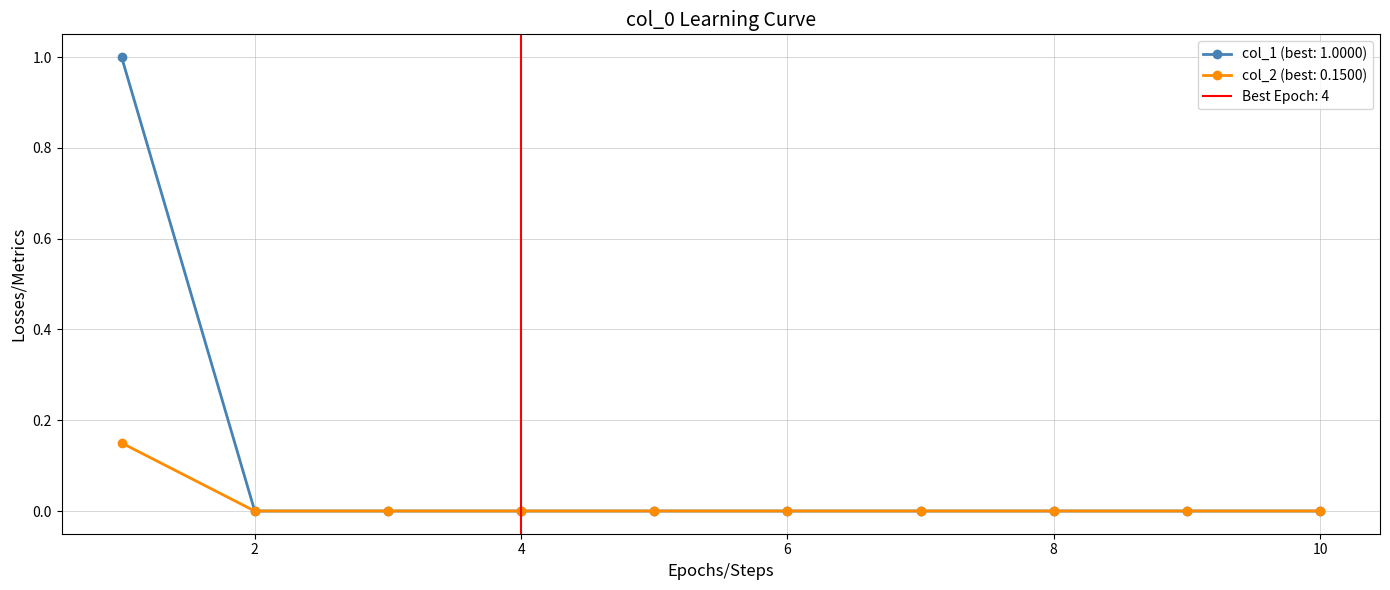

Is it true that col_2 (best: 0.1500) equals 0.0 at 8?

True